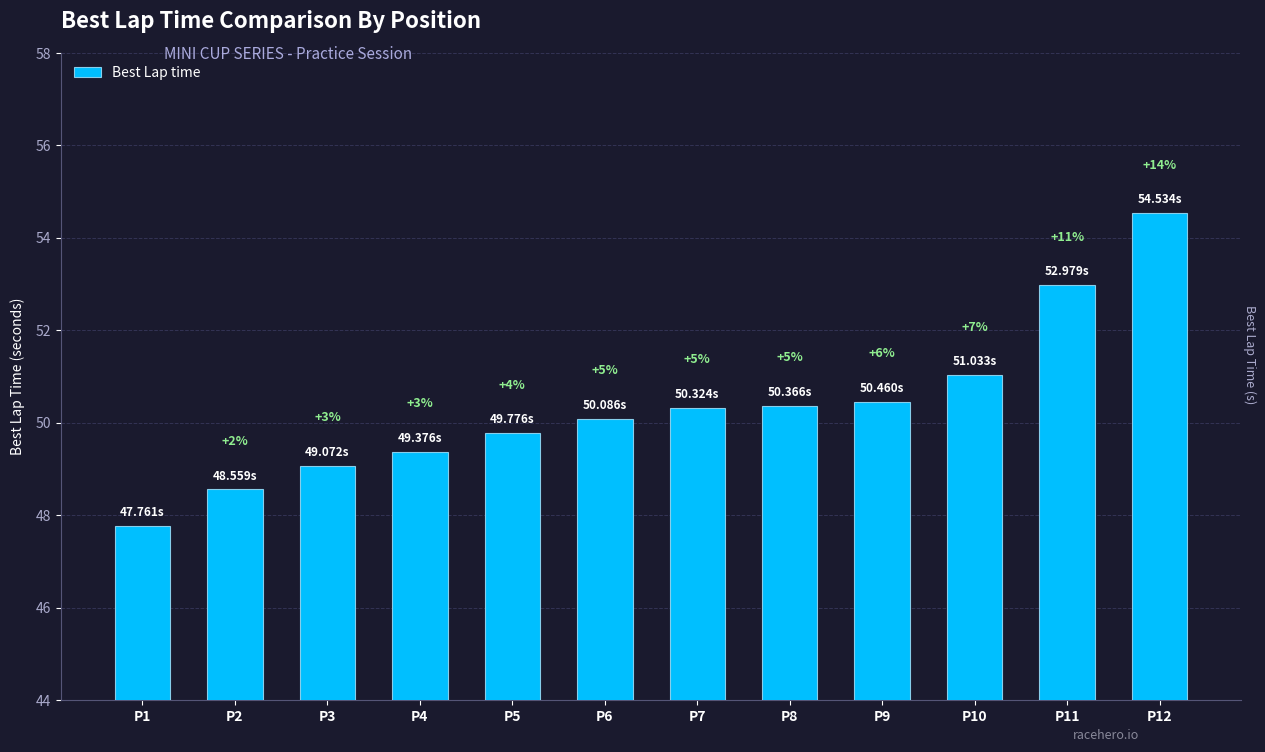

How many bars are there in total?

12